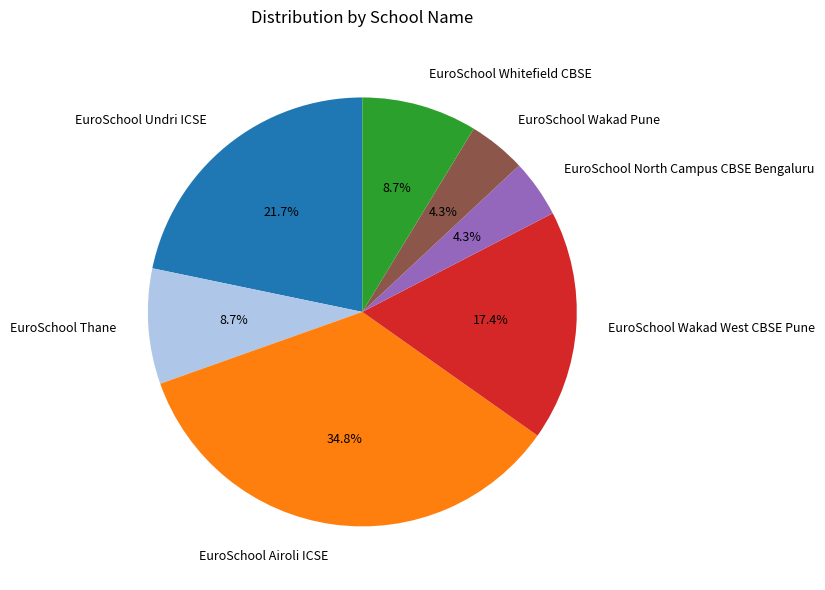

Does EuroSchool Undri ICSE represent more than half of the total?

No